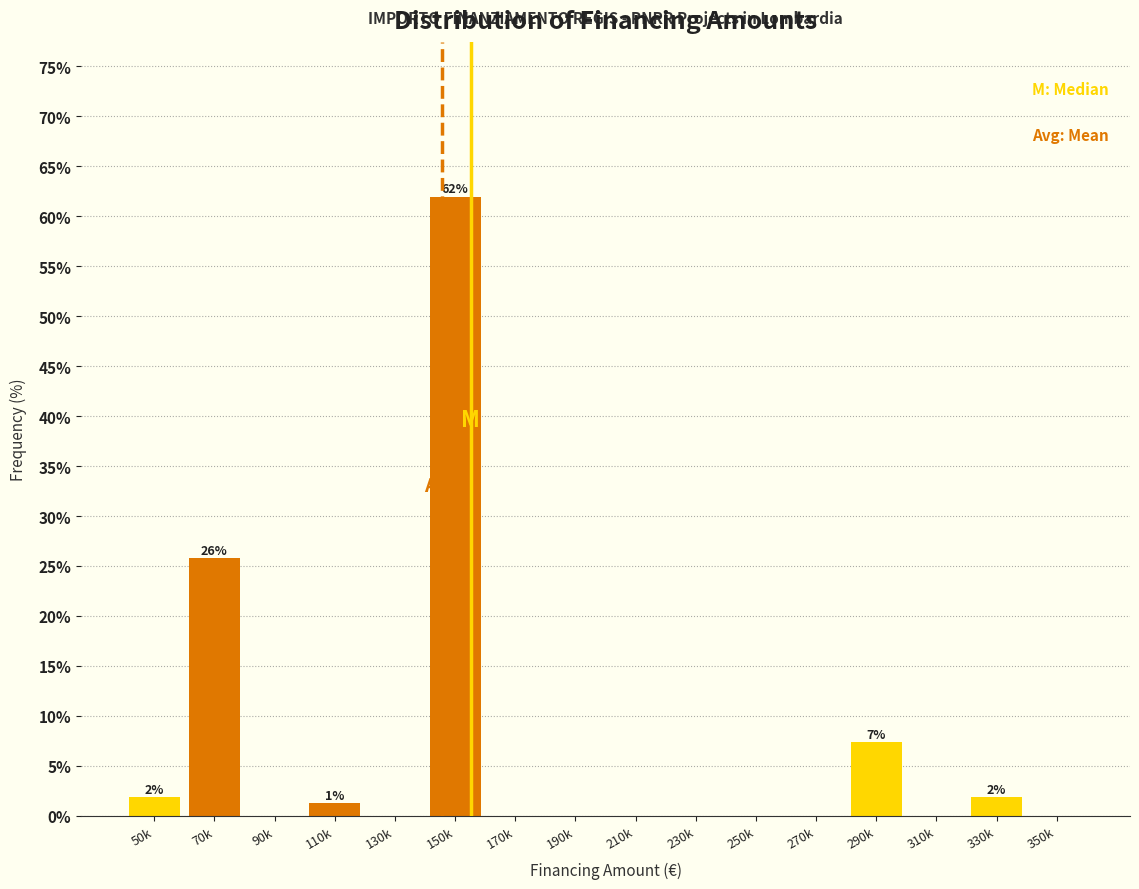

Reading right to left, transcribe all the data shown in this chart.

350k=0.0	330k=1.8	310k=0.0	290k=7.4	270k=0.0	250k=0.0	230k=0.0	210k=0.0	190k=0.0	170k=0.0	150k=62.0	130k=0.0	110k=1.2	90k=0.0	70k=25.8	50k=1.8